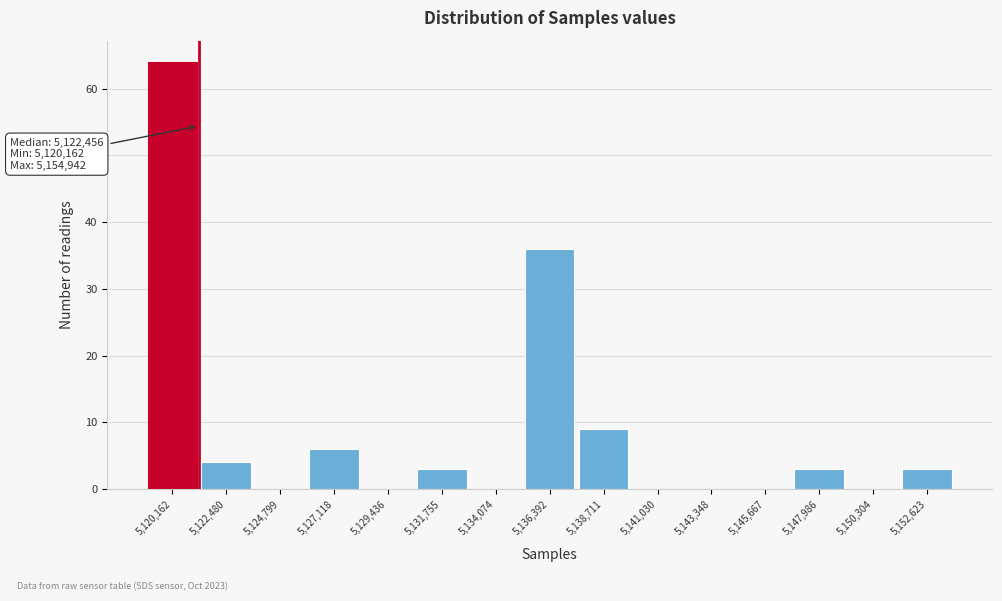

Reading left to right, extract all data points from this chart.

5,120,162=64	5,122,480=4	5,124,799=0	5,127,118=6	5,129,436=0	5,131,755=3	5,134,074=0	5,136,392=36	5,138,711=9	5,141,030=0	5,143,348=0	5,145,667=0	5,147,986=3	5,150,304=0	5,152,623=3